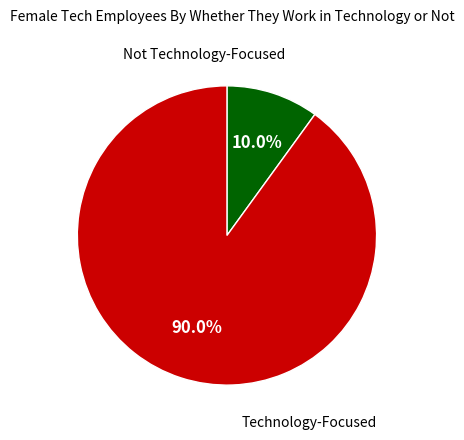

Is there a majority slice in this chart?

Yes